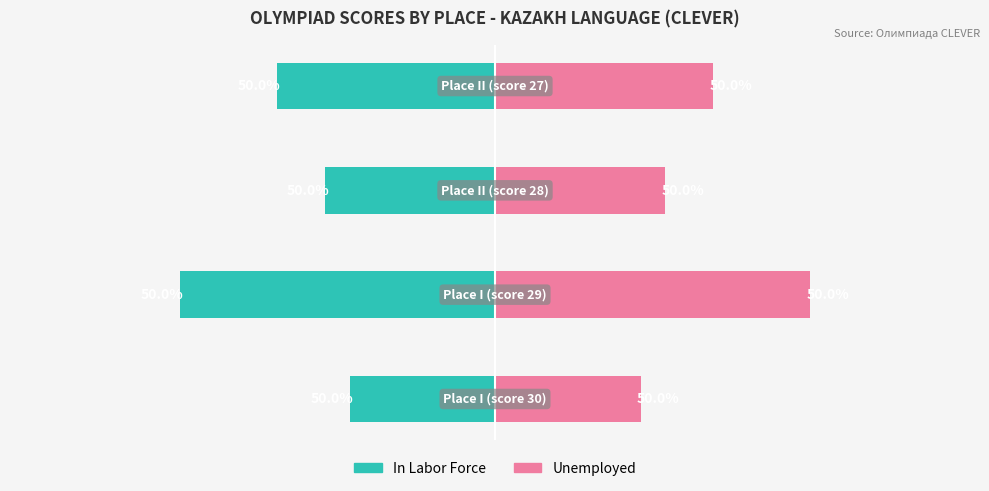

Rank the categories by Unemployed value from highest to lowest.

1, 3, 2, 0